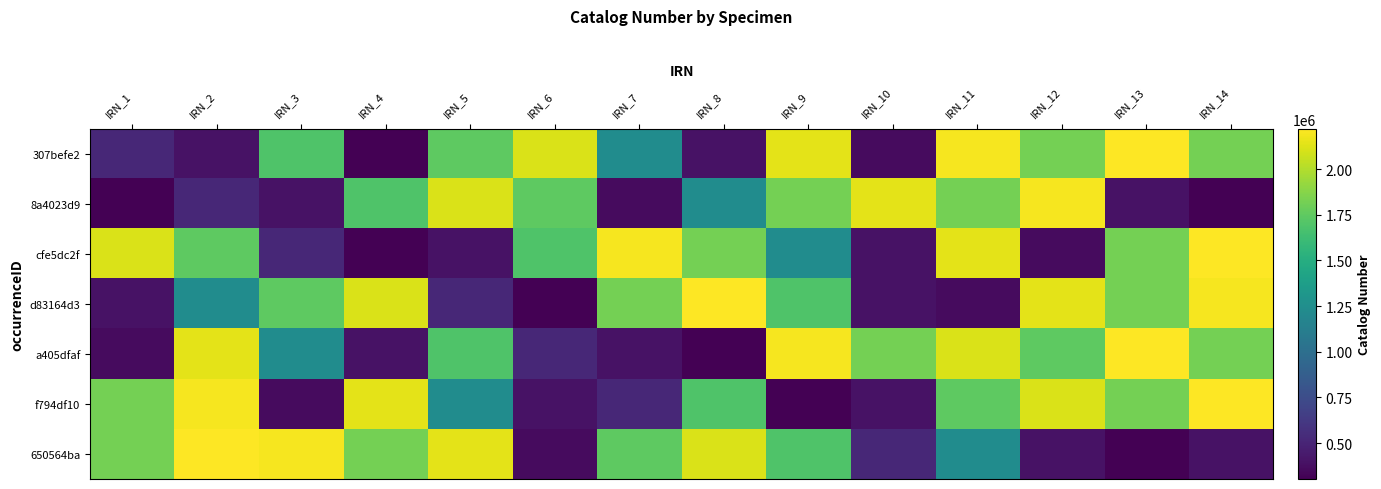

What is the total value across all series at IRN_6?

7134377